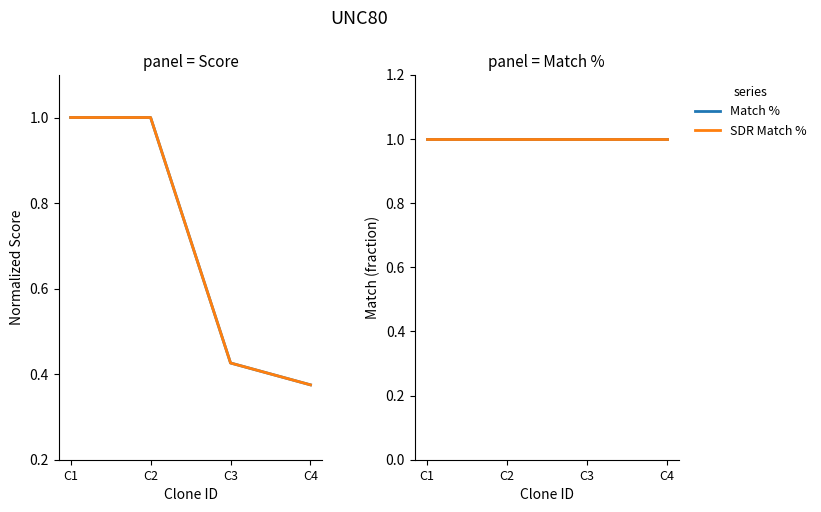

Is the value of SDR Match % at C2 greater than the value of Intrinsic Score at C1?

No